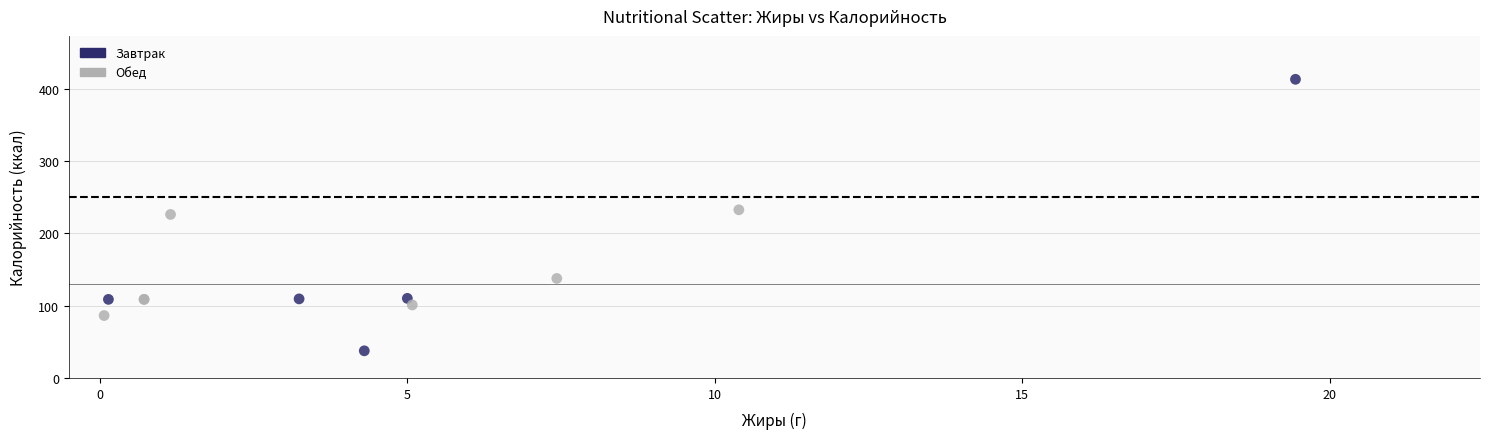

Which series reaches the minimum Y coordinate?

Завтрак